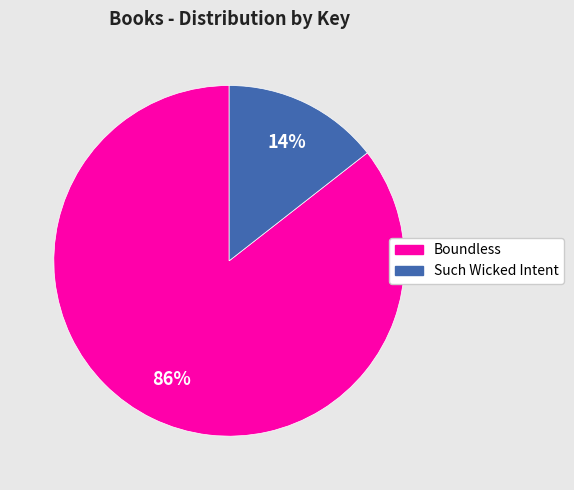

What percentage is the Such Wicked Intent slice, to the nearest percent?

14%